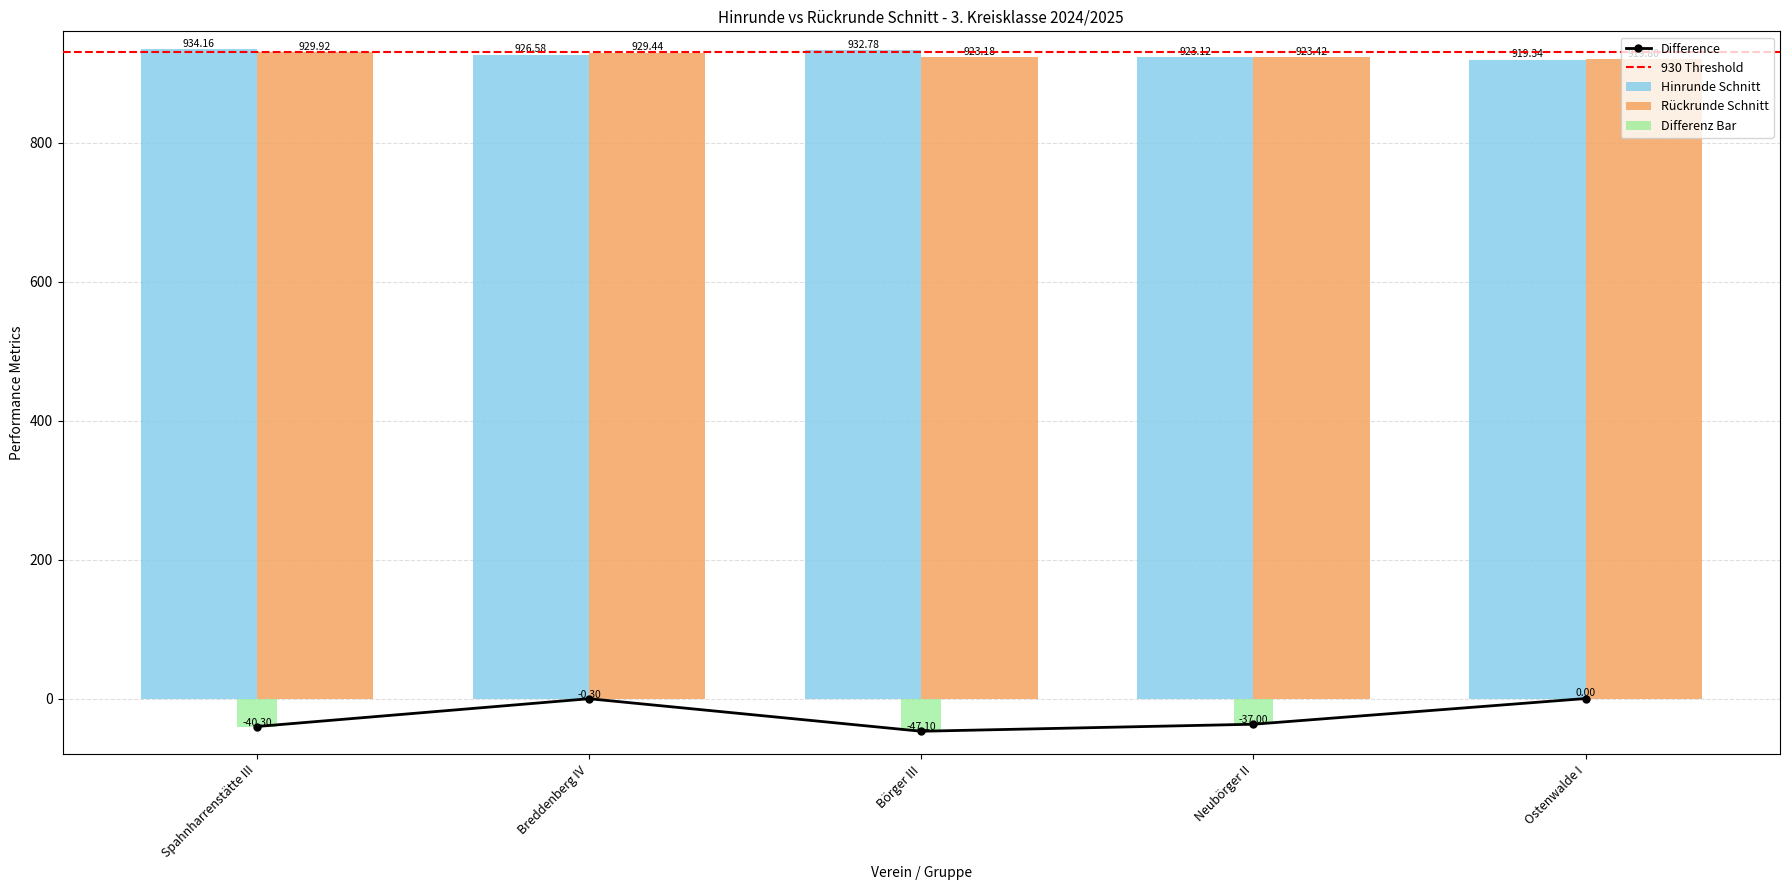

How many bars are there in each group?

3